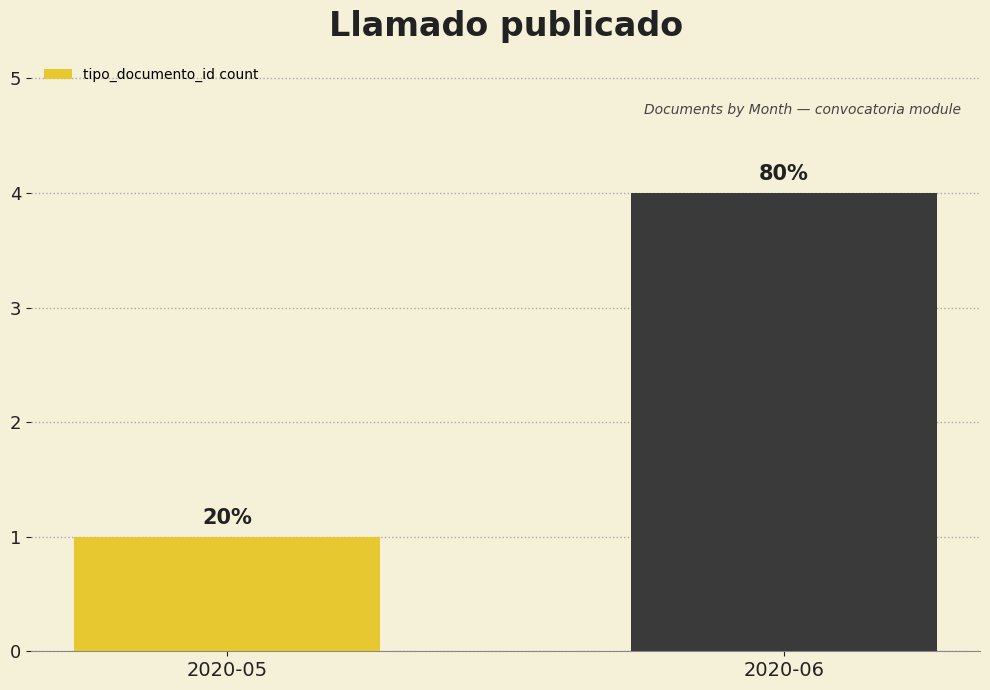

Reading left to right, what are all the values shown in this chart?

2020-05=1	2020-06=4